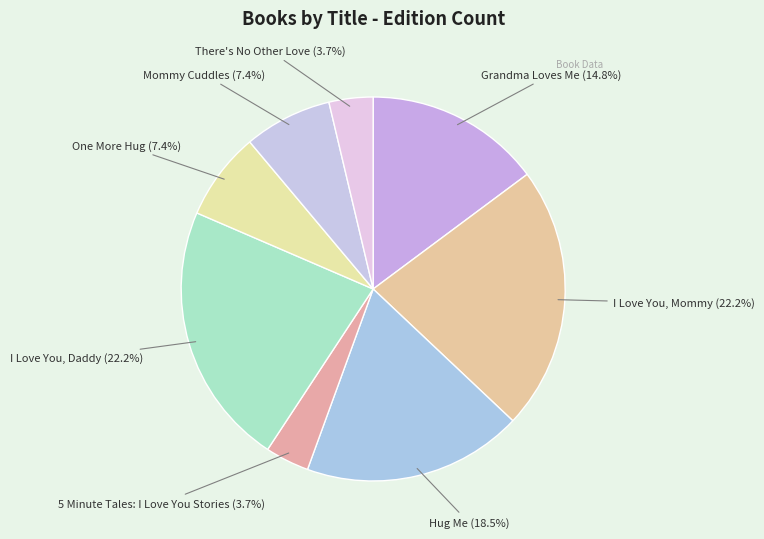

Between I Love You, Mommy and There's No Other Love, which is larger?

I Love You, Mommy